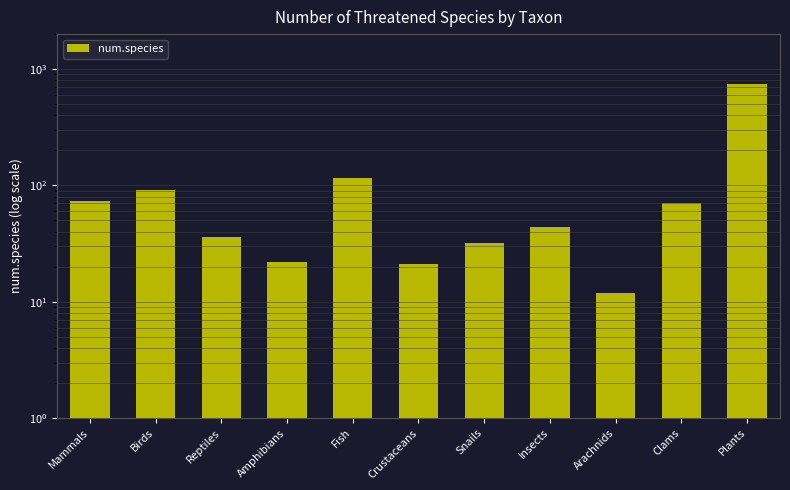

At which label does the data first exceed 44?

Mammals